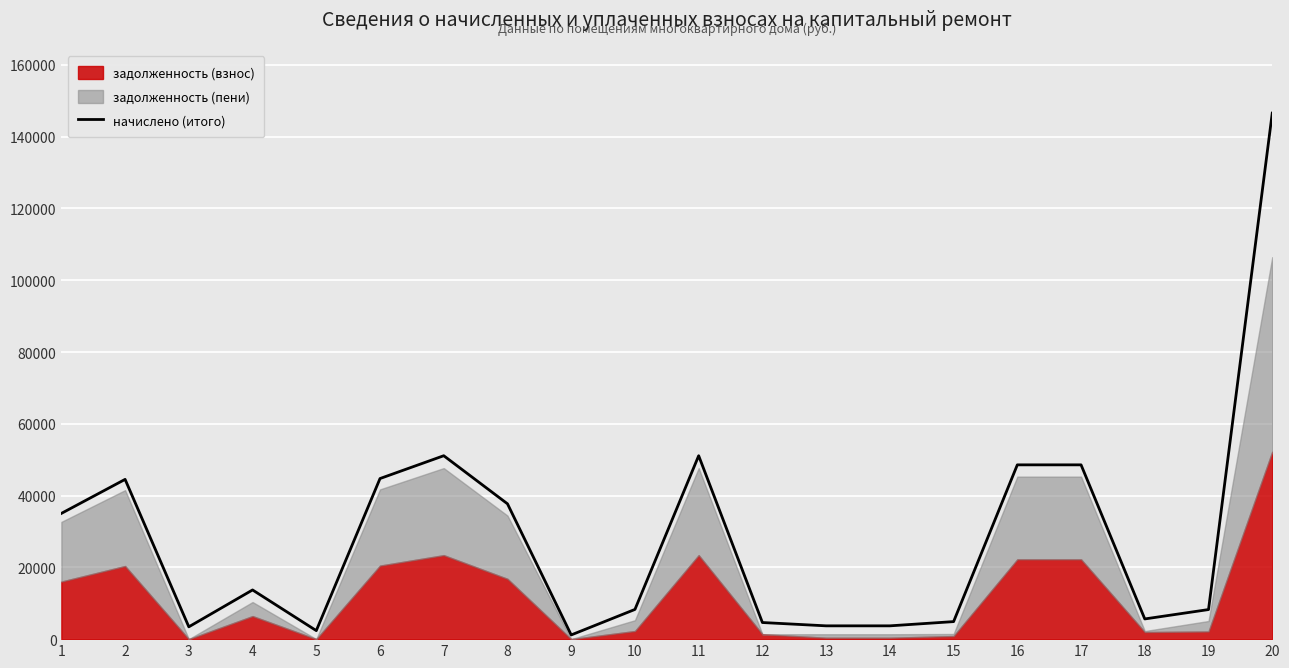

The chart shows a value of 8279.7 at 10. True or false?

True